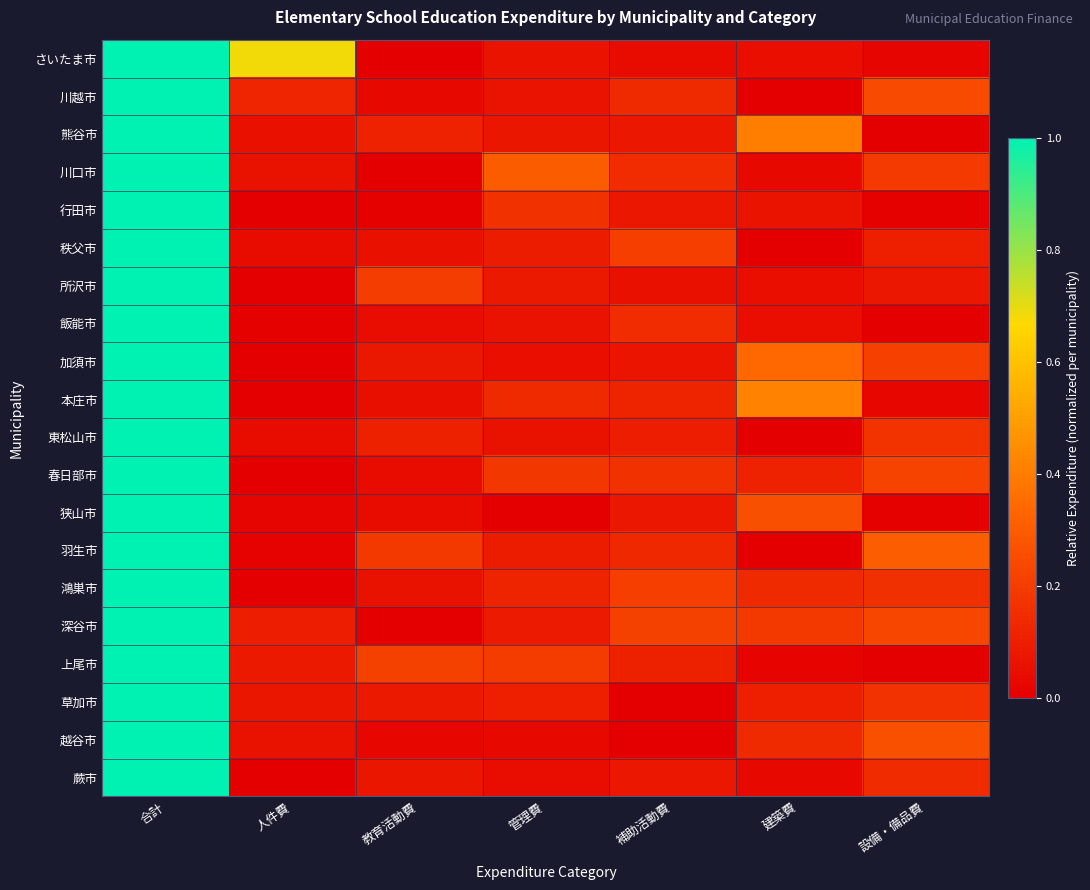

How many categories are shown in the chart?

7